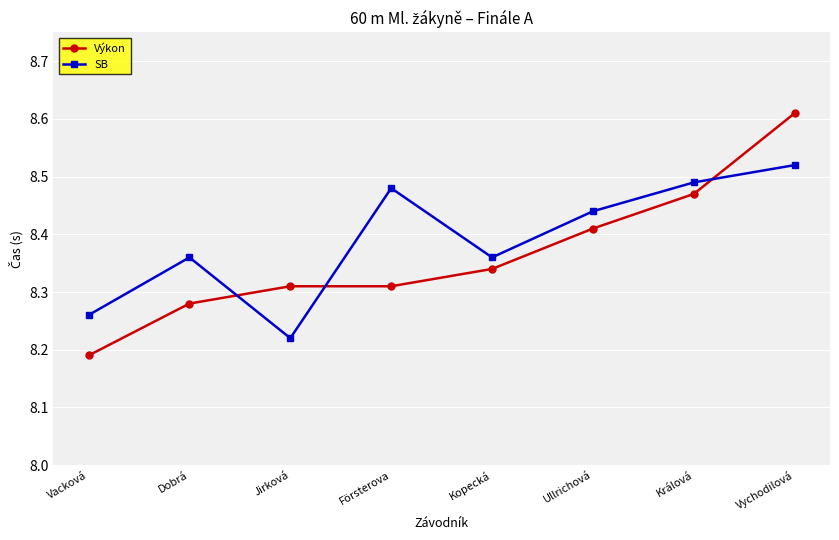

What is the label of the 1st point from the left?

Vacková